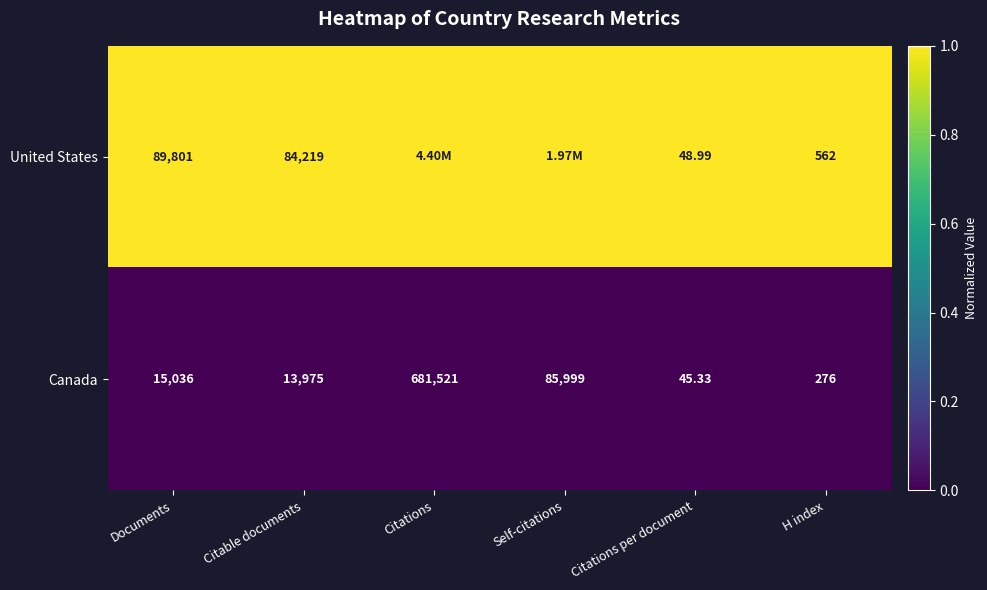

At which label does Canada reach its peak?

Citations